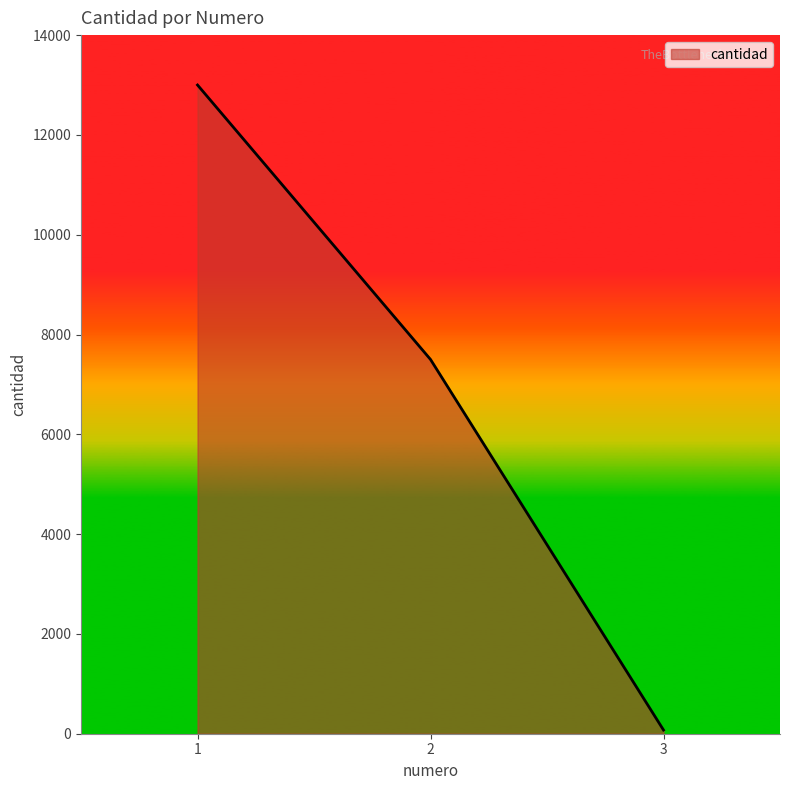

How many categories are shown in the chart?

3